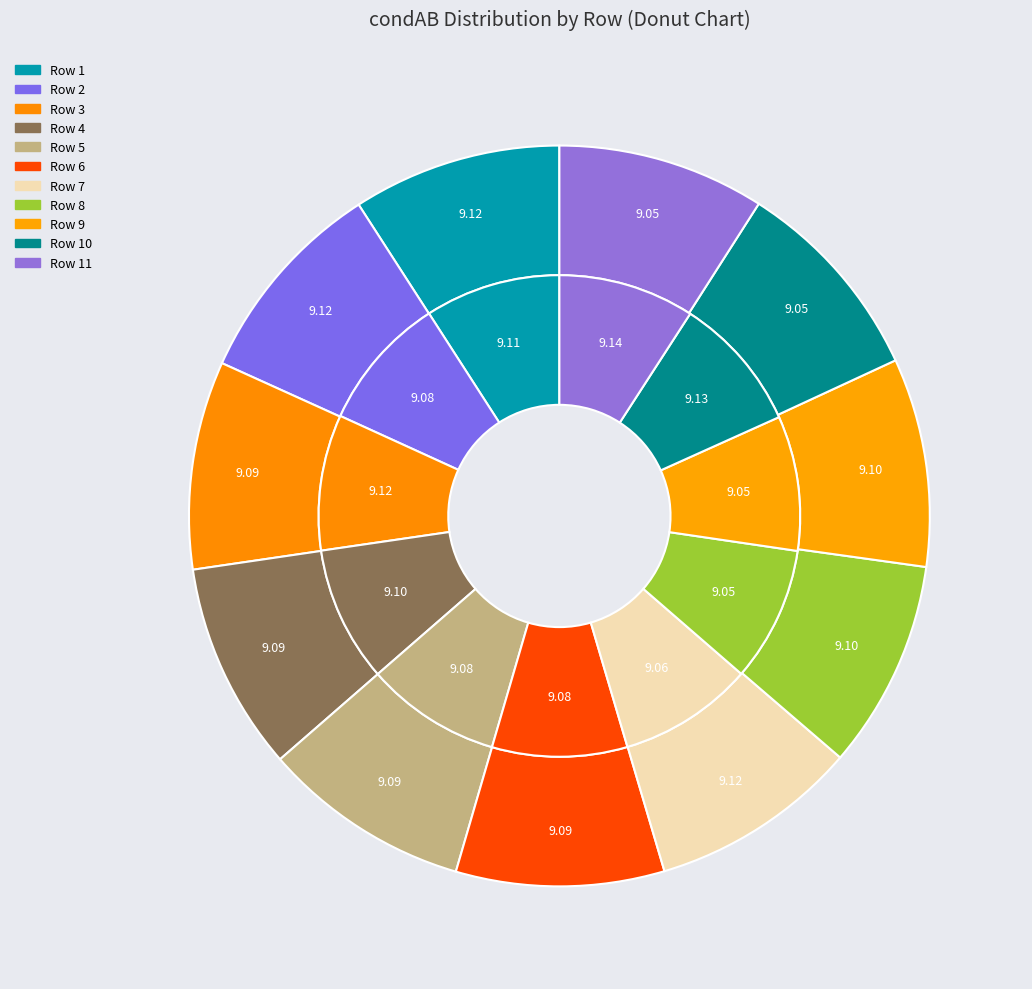

True or false: 1536 accounts for 9% of the total.

True